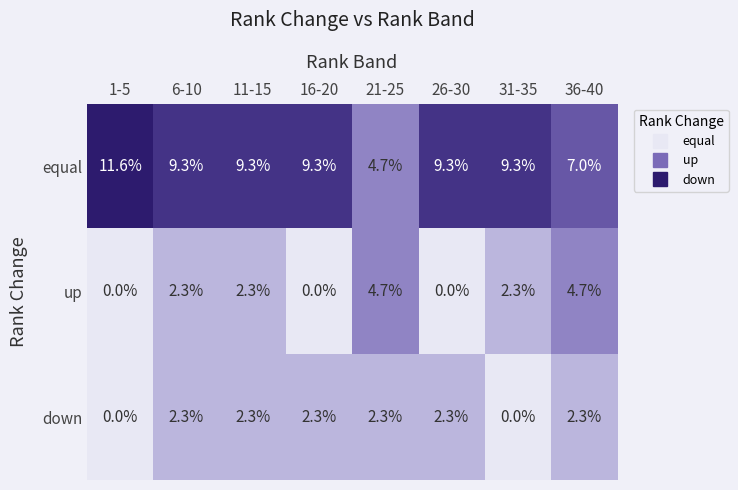

Where does the up series first go above 2?

6-10